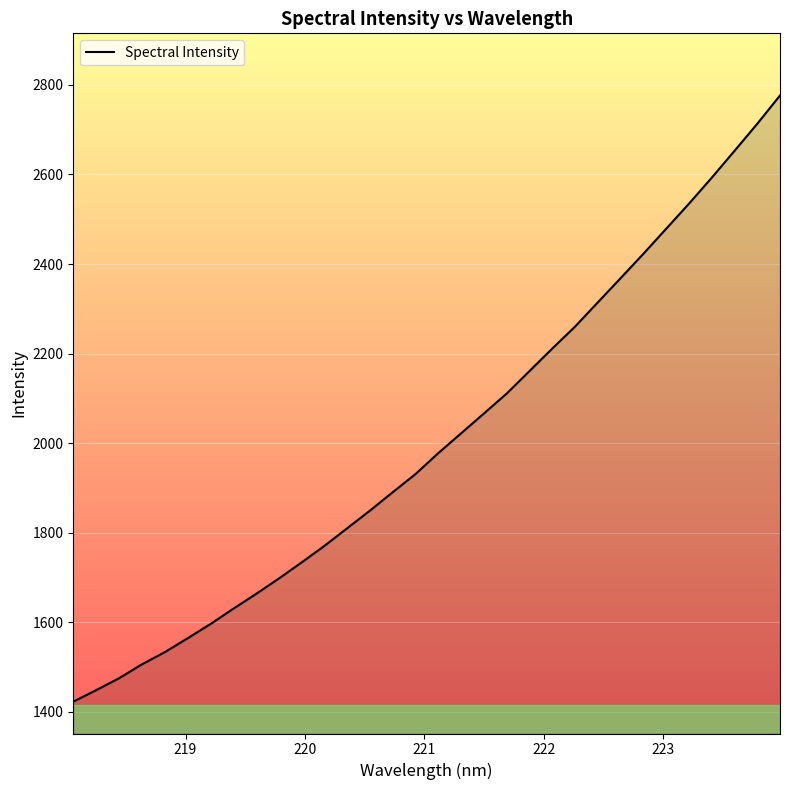

What is the minimum value shown in the chart?

1422.7